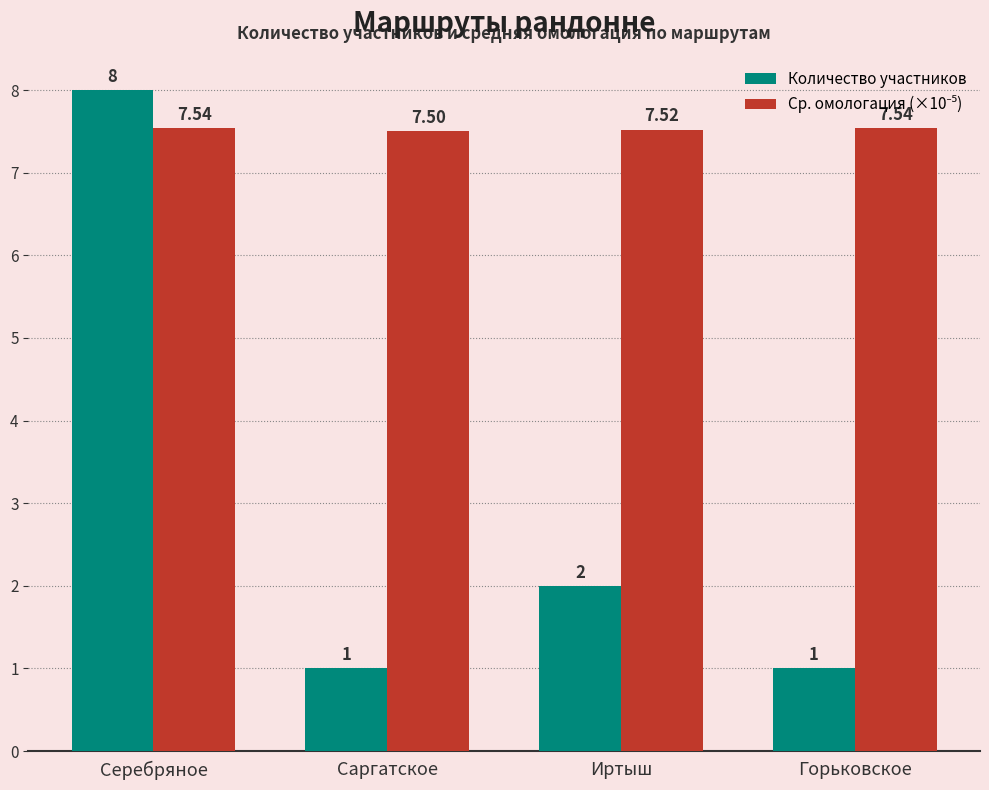

Where is Количество участников nearest to the value 4?

Иртыш